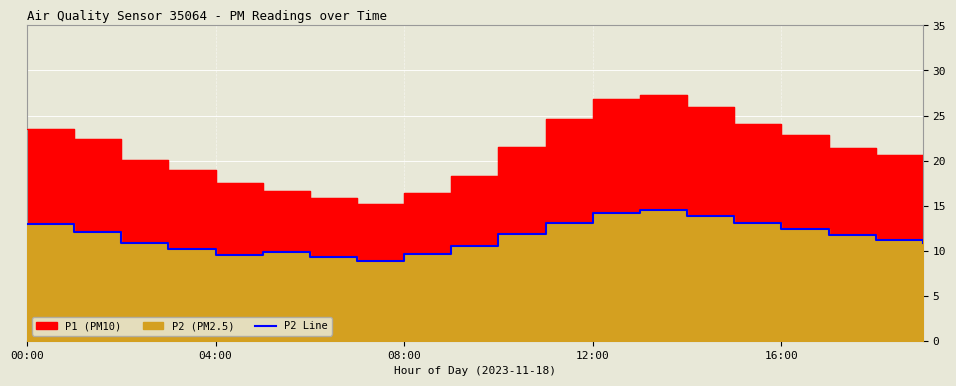

How many points are higher than both their immediate neighbors (excluding endpoints)?

2